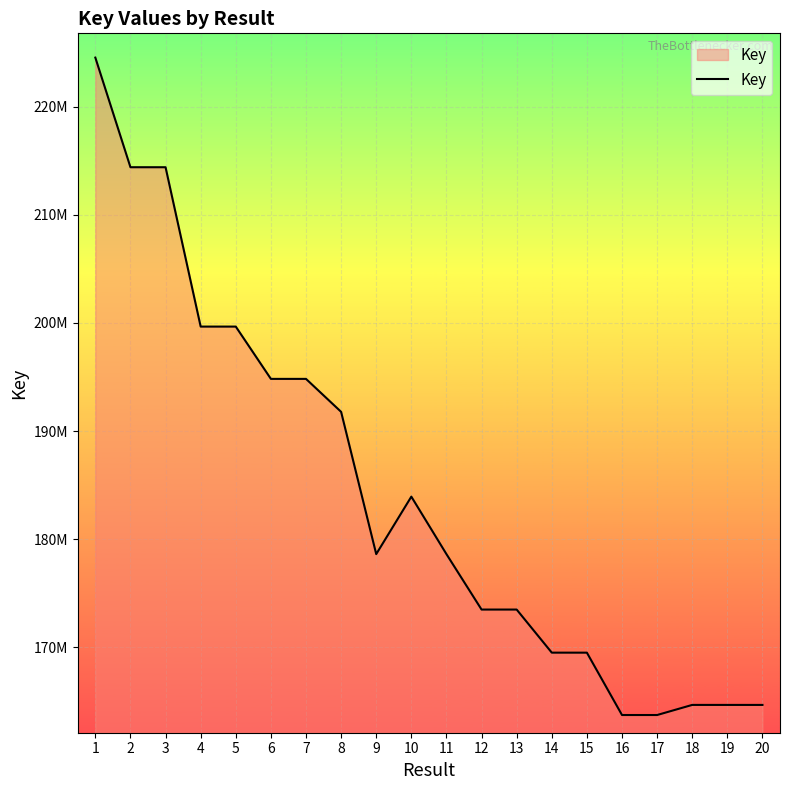

Is this an area chart (filled region under the line)?

Yes